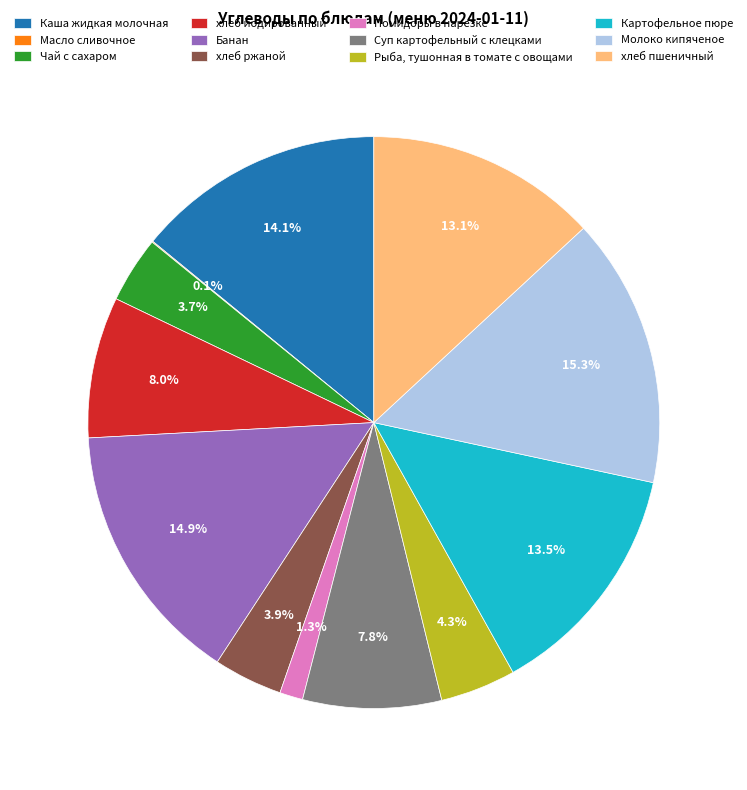

What percentage do Каша жидкая молочная and хлеб пшеничный together represent?

27.2%